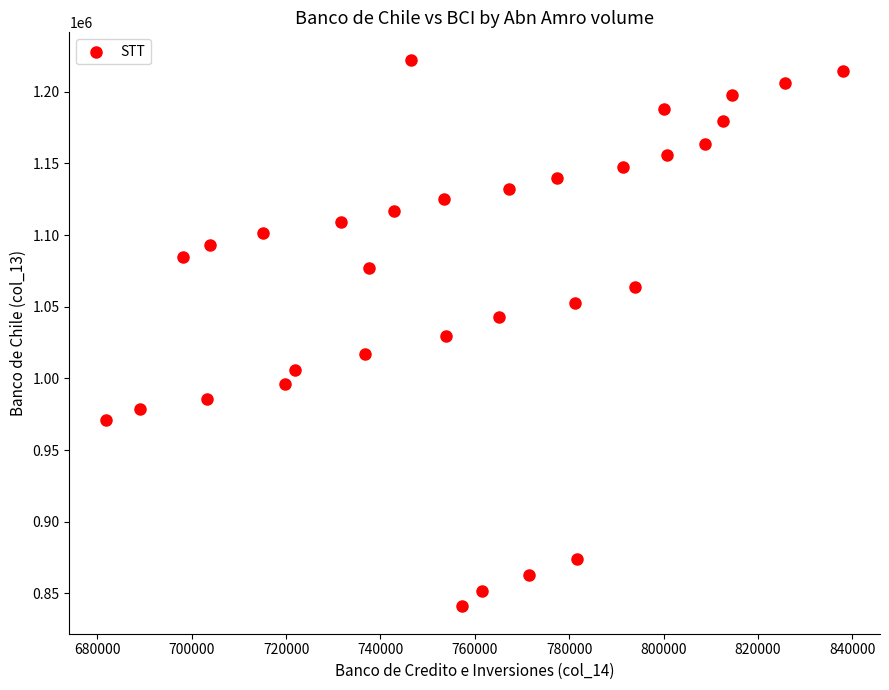

What is the range of Y values (max minus min)?

381401